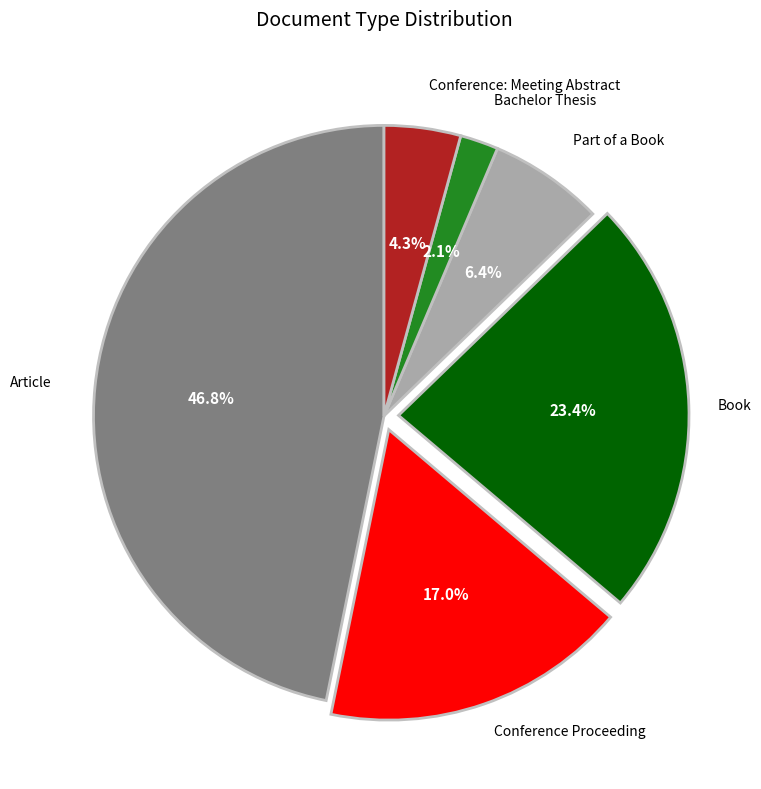

Is there any slice that represents more than half of the pie?

No